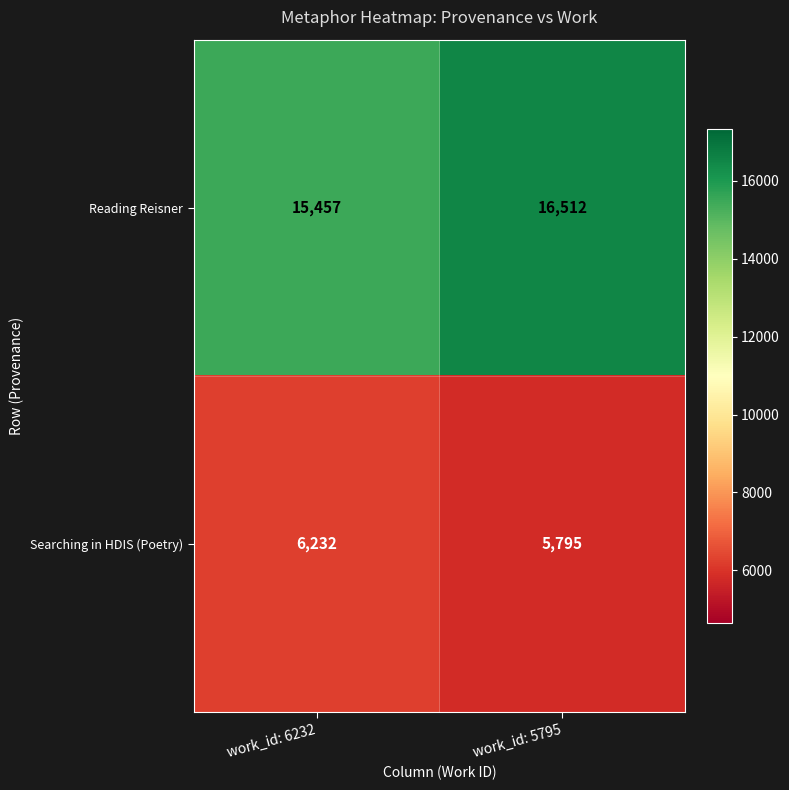

Which series has the largest total across all categories?

Reading Reisner